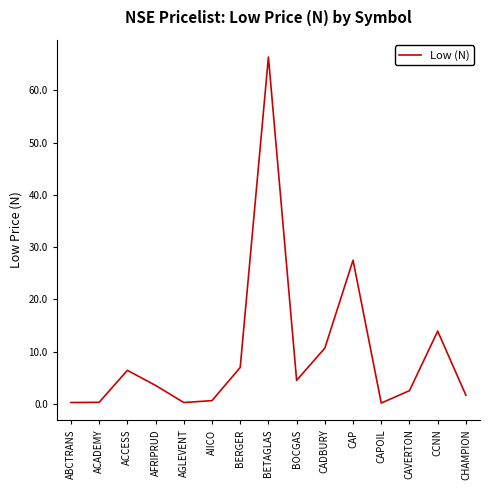

Read the value at CADBURY.

10.7